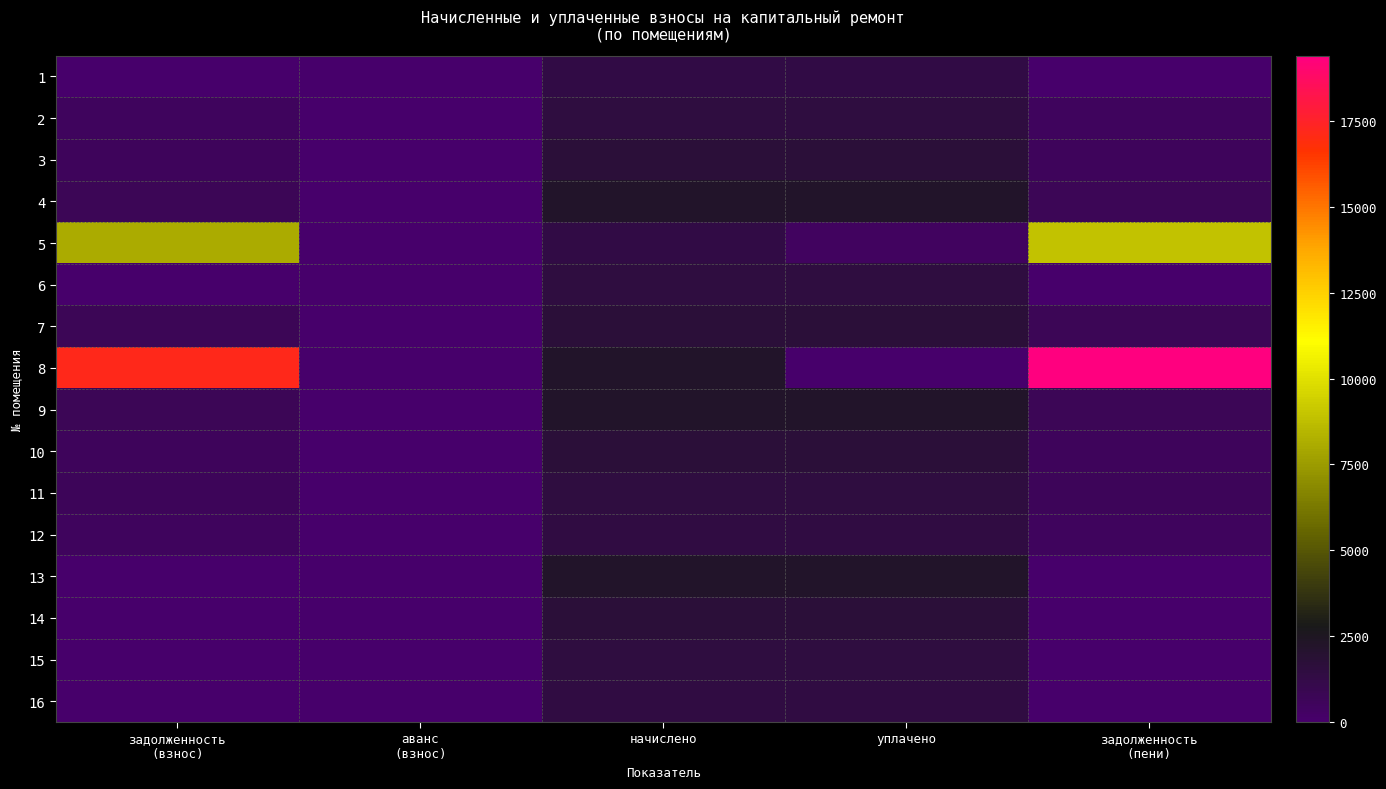

At how many categories does at least one series exceed 6101?

2